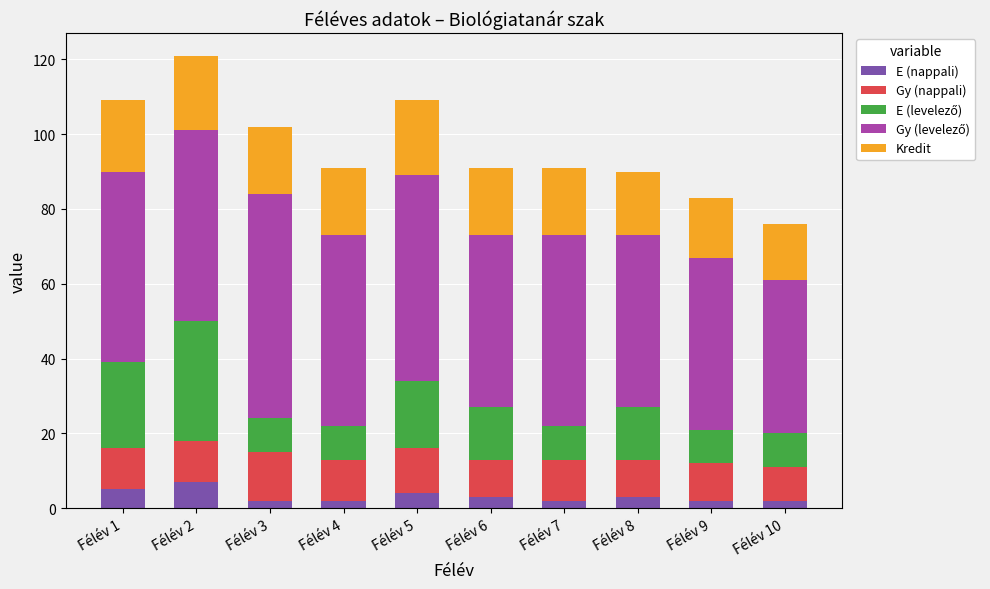

What is the difference between the maximum and minimum values in the E (nappali) series?

5